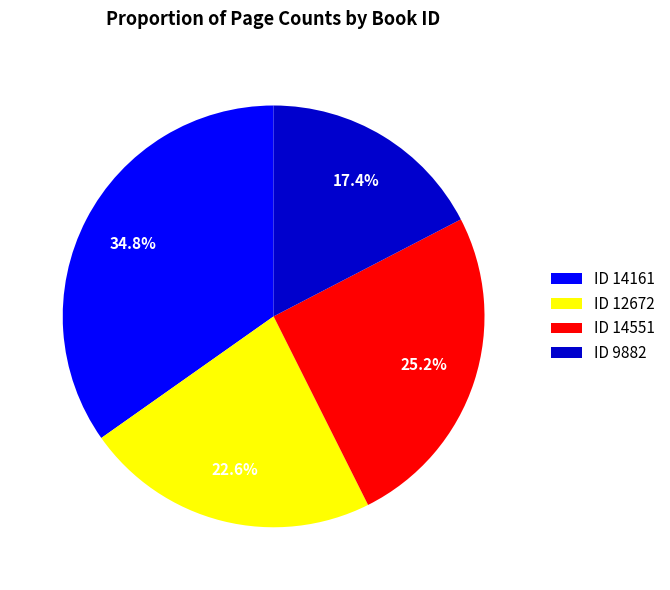

What percentage is NOT represented by ID 14551?

74.8%